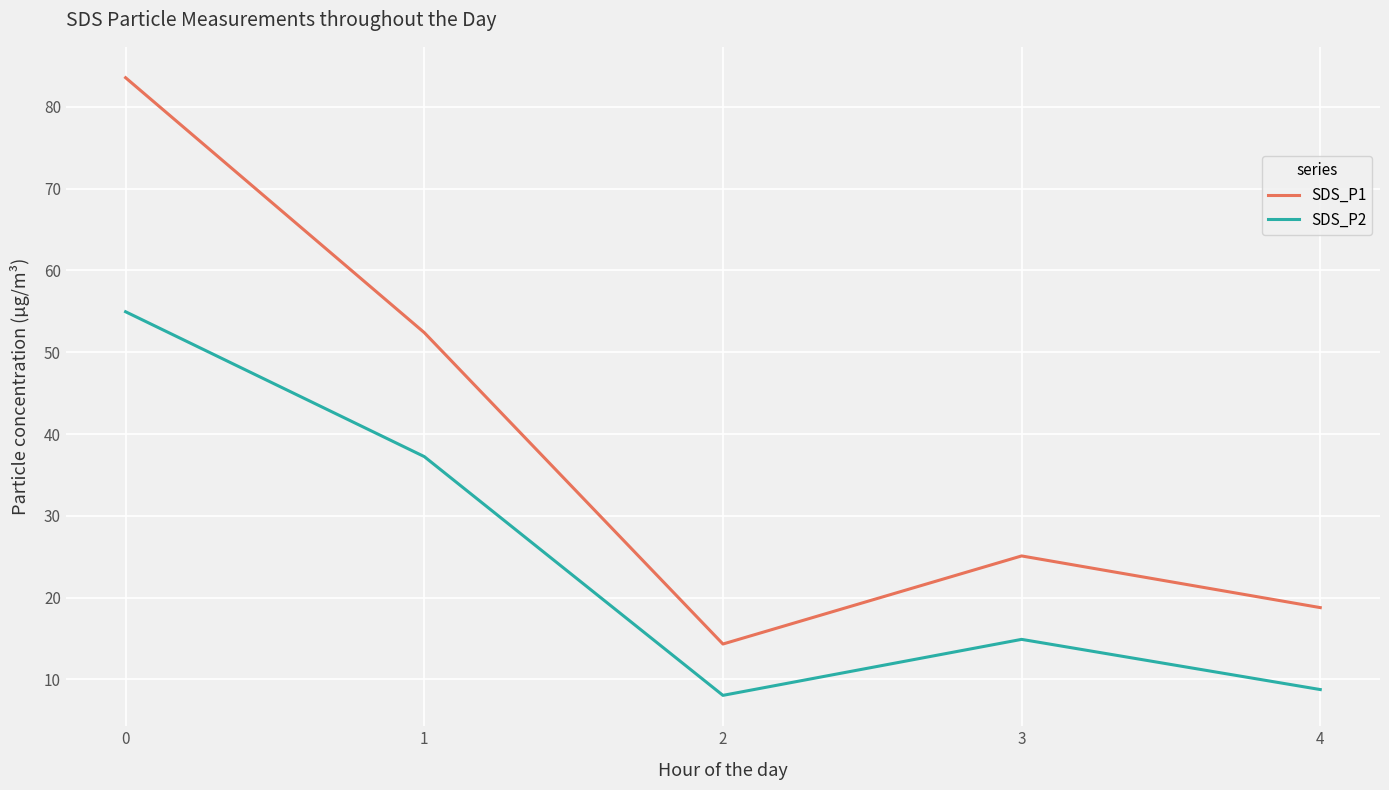

Rank the series by their maximum value, from highest to lowest.

SDS_P1, SDS_P2